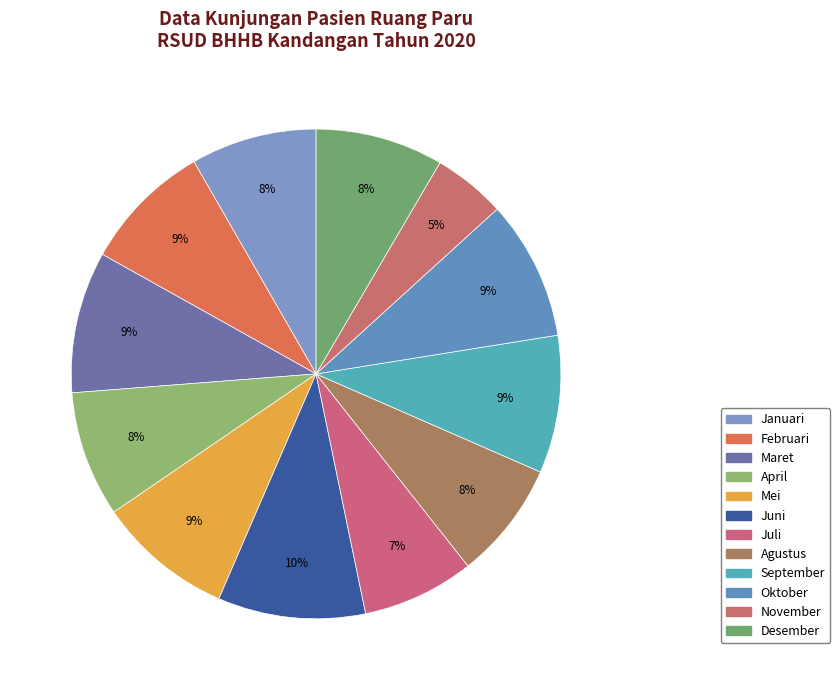

Is there any slice that represents more than half of the pie?

No